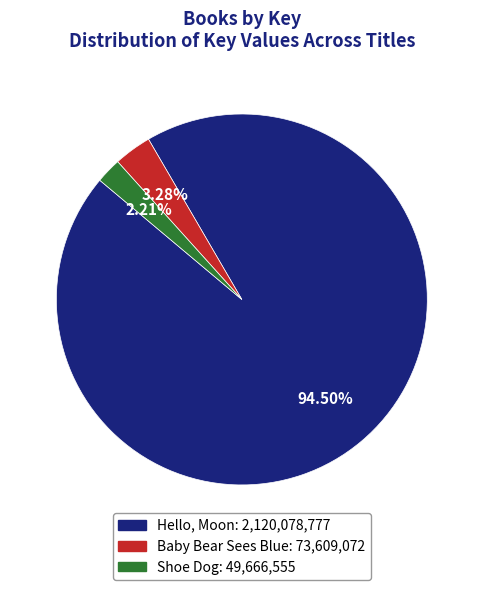

Which has a higher value, Hello, Moon or Shoe Dog?

Hello, Moon